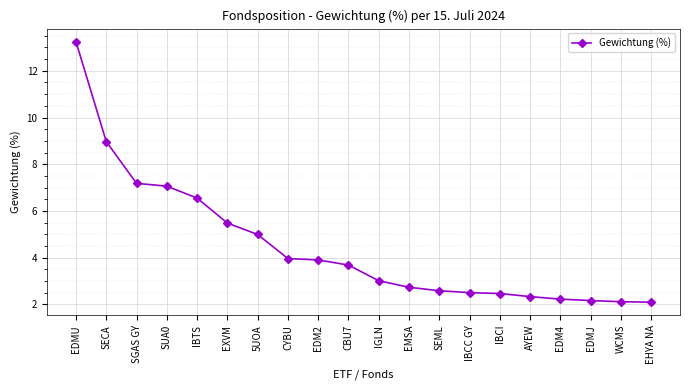

Which has a higher value, EDM2 or EDMJ?

EDM2